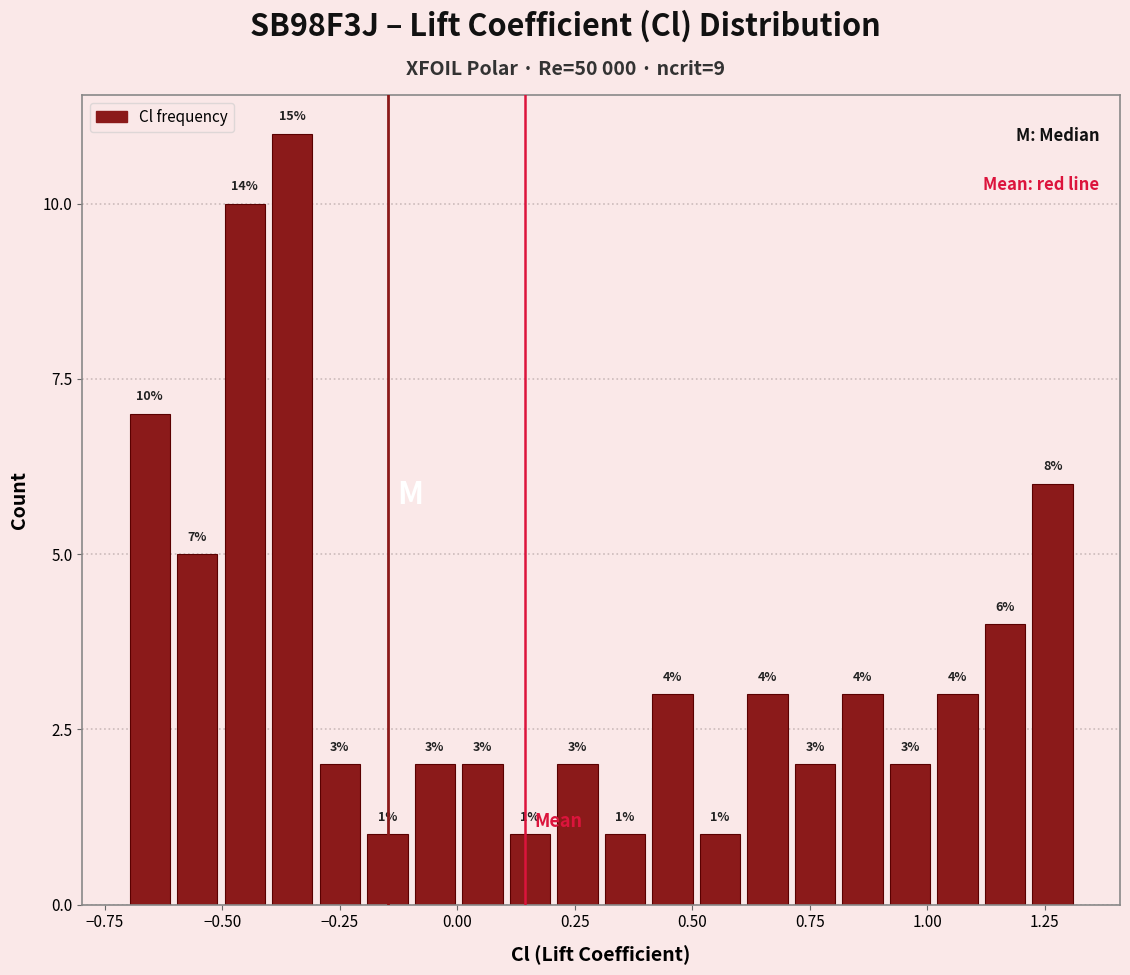

Read against the x-axis, roughly where is the centre of the tallest bar?

-0.35